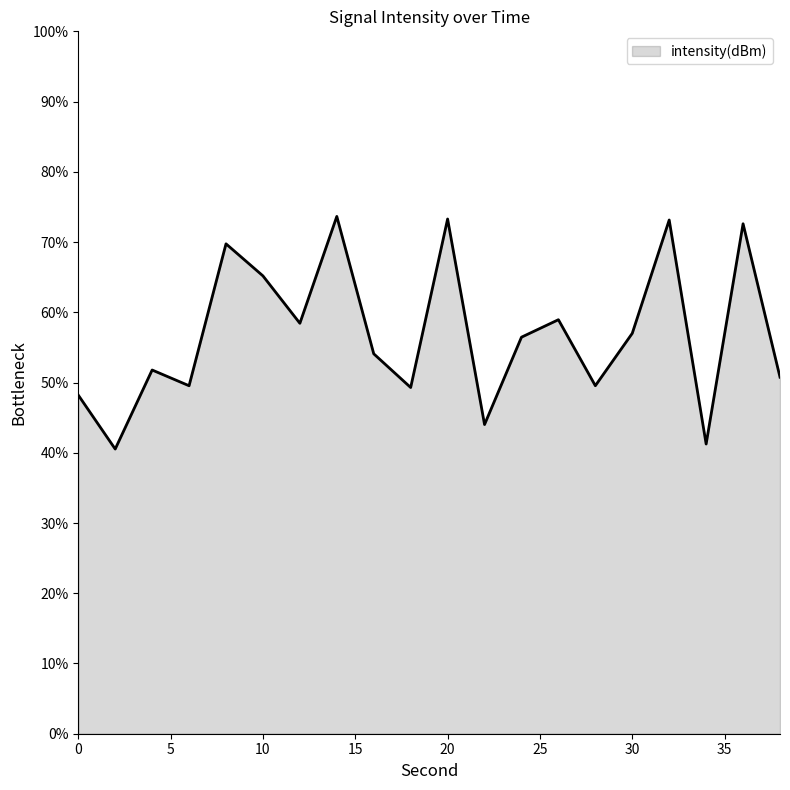

What is the minimum value shown in the chart?

40.5